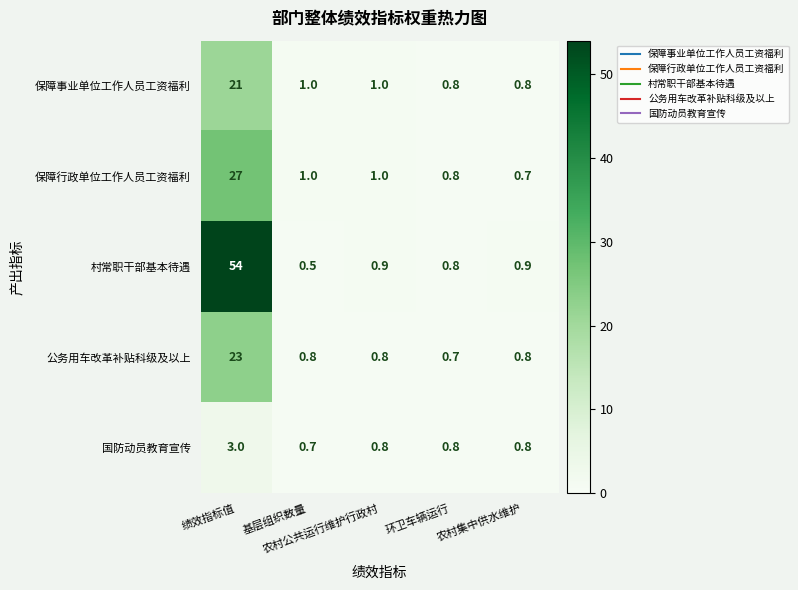

Rank the series by their maximum value, from lowest to highest.

国防动员教育宣传, 保障事业单位工作人员工资福利, 公务用车改革补贴科级及以上, 保障行政单位工作人员工资福利, 村常职干部基本待遇